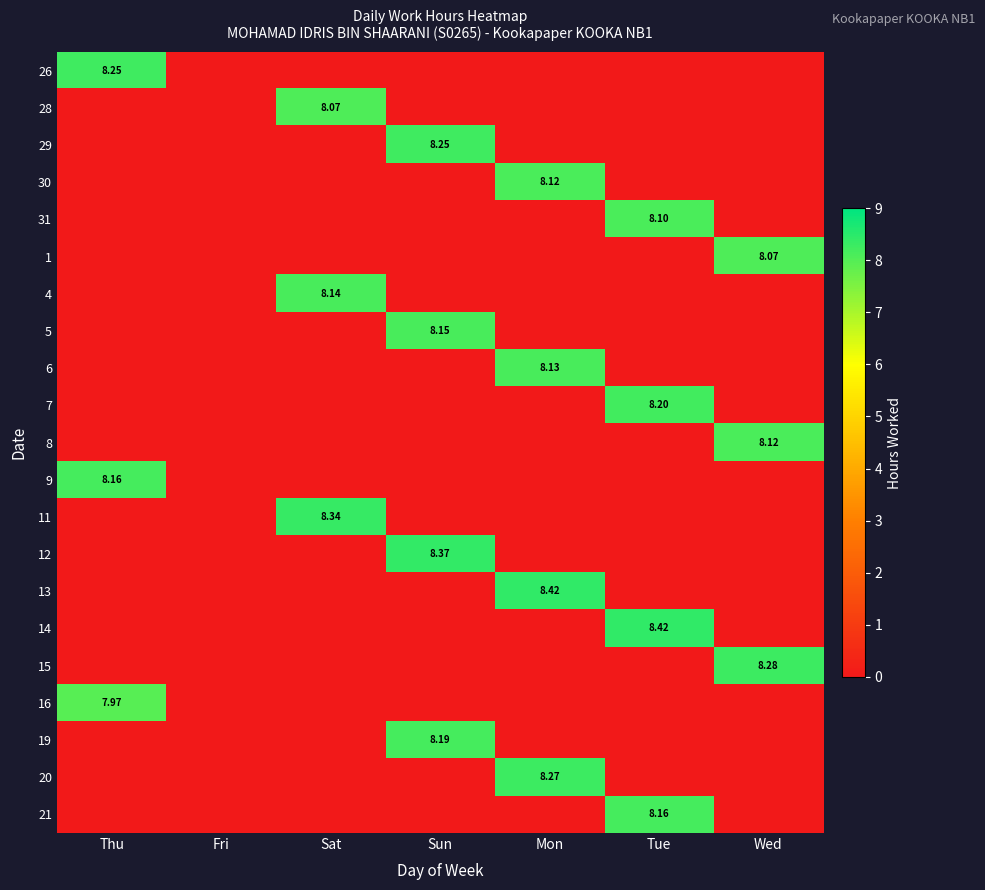

Which series has the largest total across all categories?

13